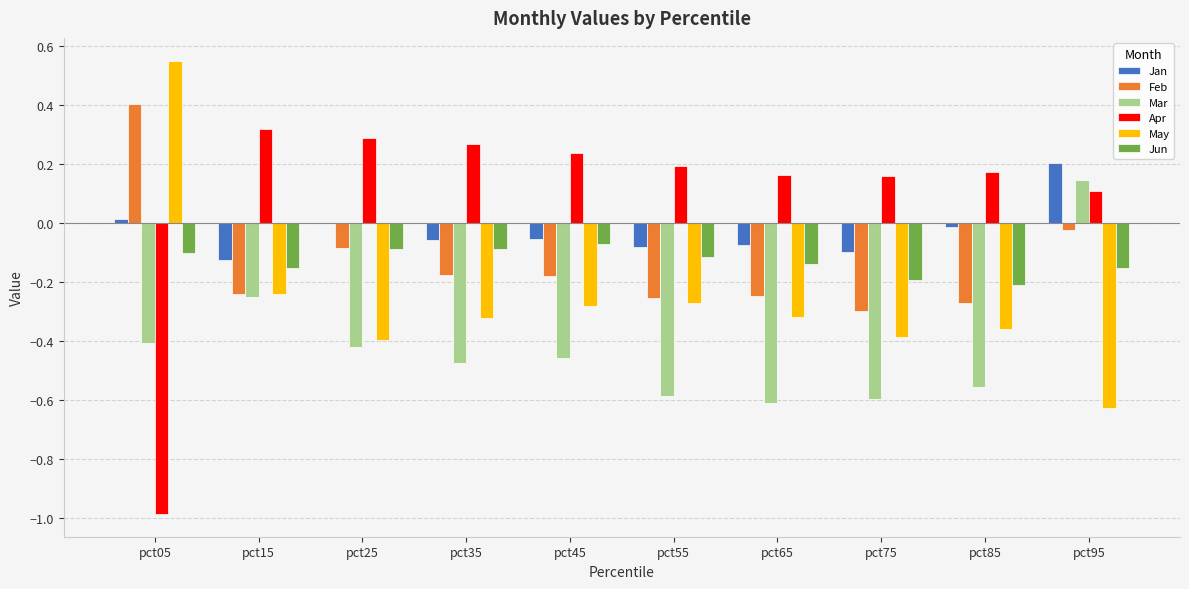

Which series has the largest total across all categories?

Apr